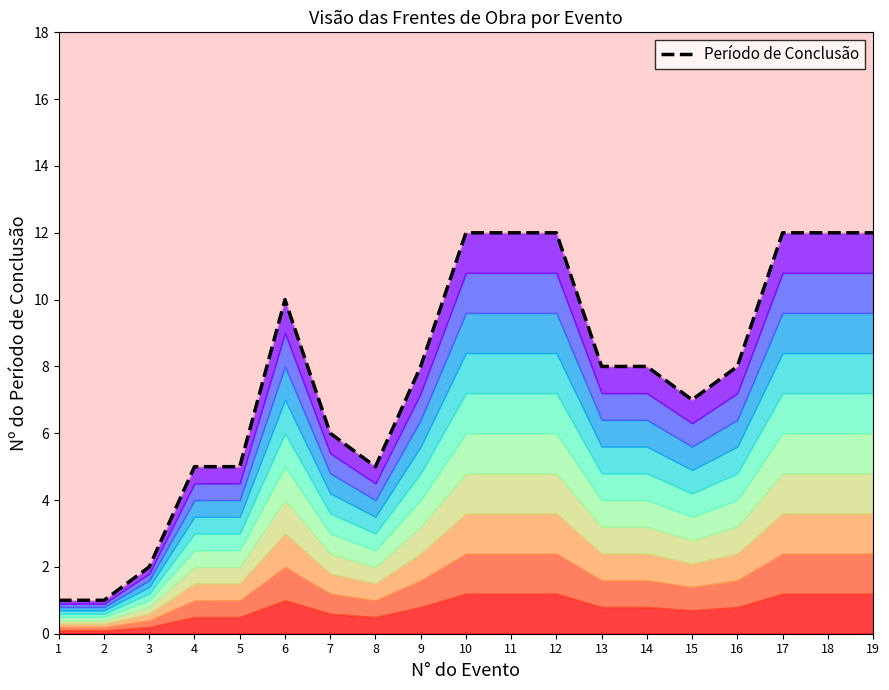

What is the sum of the values at 5 and 19?

17